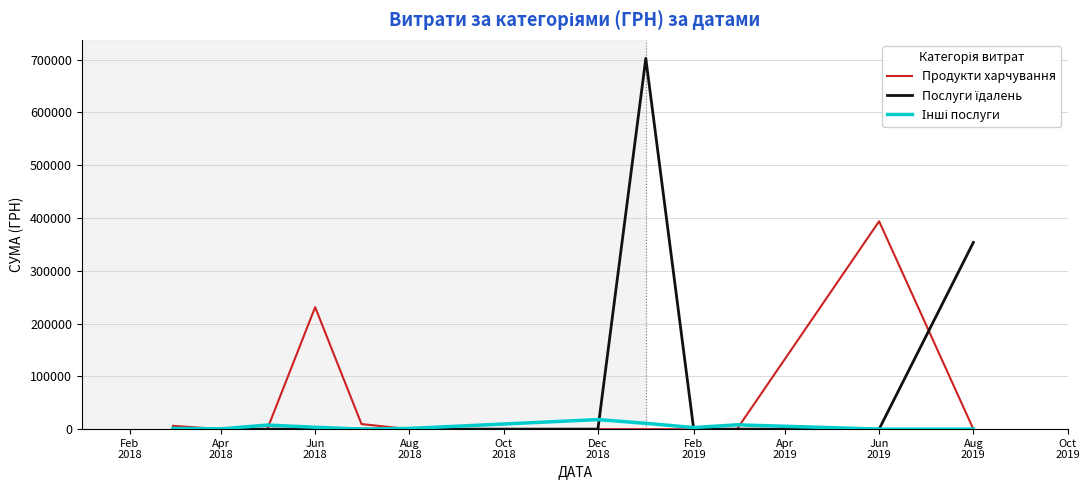

What is the greatest value displayed?

702191.3